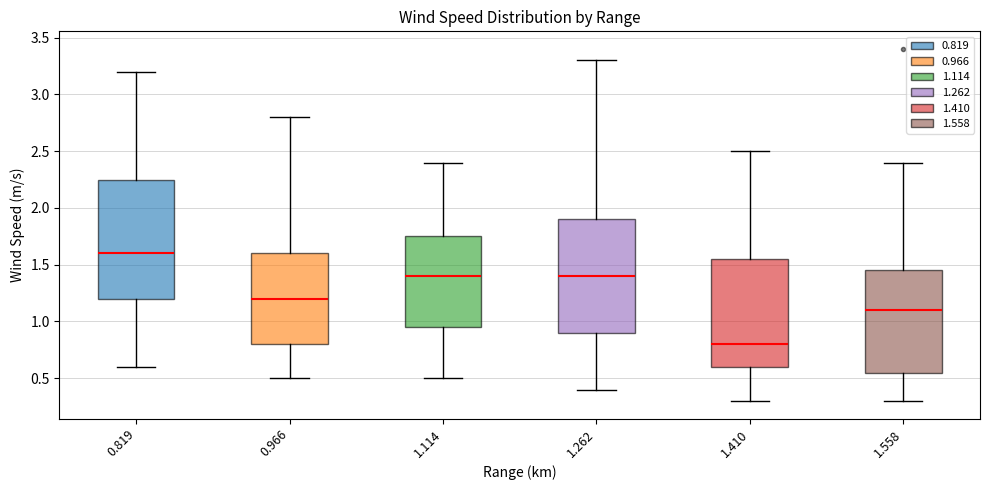

Reading left to right, transcribe this box plot: for each box, give where its median line is, the range the box spans, and where its two whiskers end, as read against the y-axis. The values are not printed on the chart, so give them approximately, as read against the axis.

0.819: median 1.60, box 1.20 to 2.25, whiskers 0.60 to 3.20
0.966: median 1.20, box 0.80 to 1.60, whiskers 0.50 to 2.80
1.114: median 1.40, box 0.95 to 1.75, whiskers 0.50 to 2.40
1.262: median 1.40, box 0.90 to 1.90, whiskers 0.40 to 3.30
1.410: median 0.80, box 0.60 to 1.55, whiskers 0.30 to 2.50
1.558: median 1.10, box 0.55 to 1.45, whiskers 0.30 to 2.40